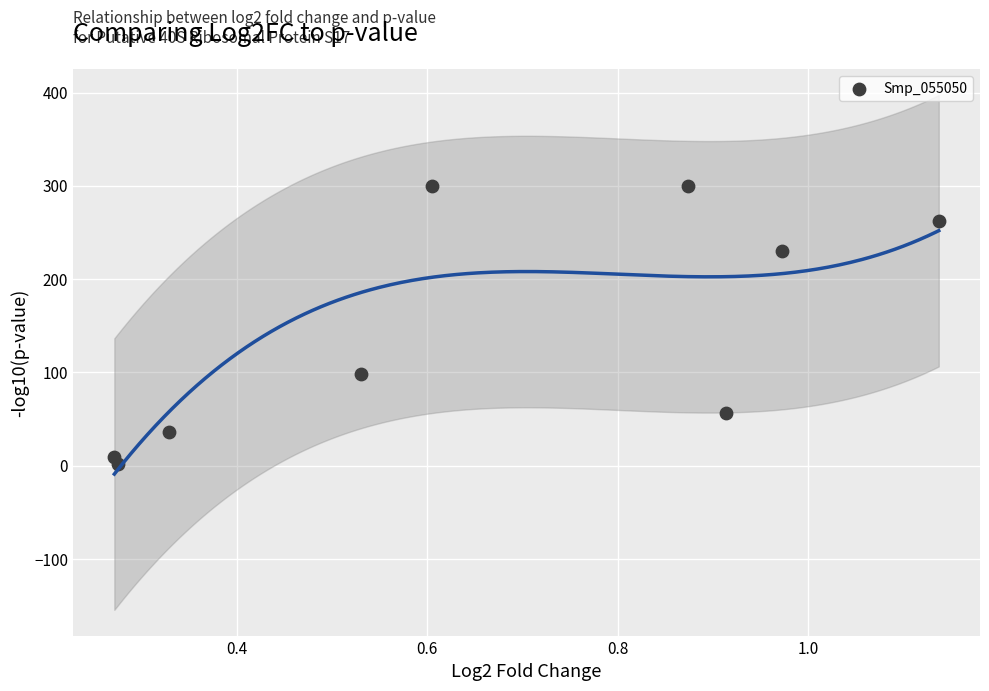

What Y value in the scatter plot is closest to 151?

98.5